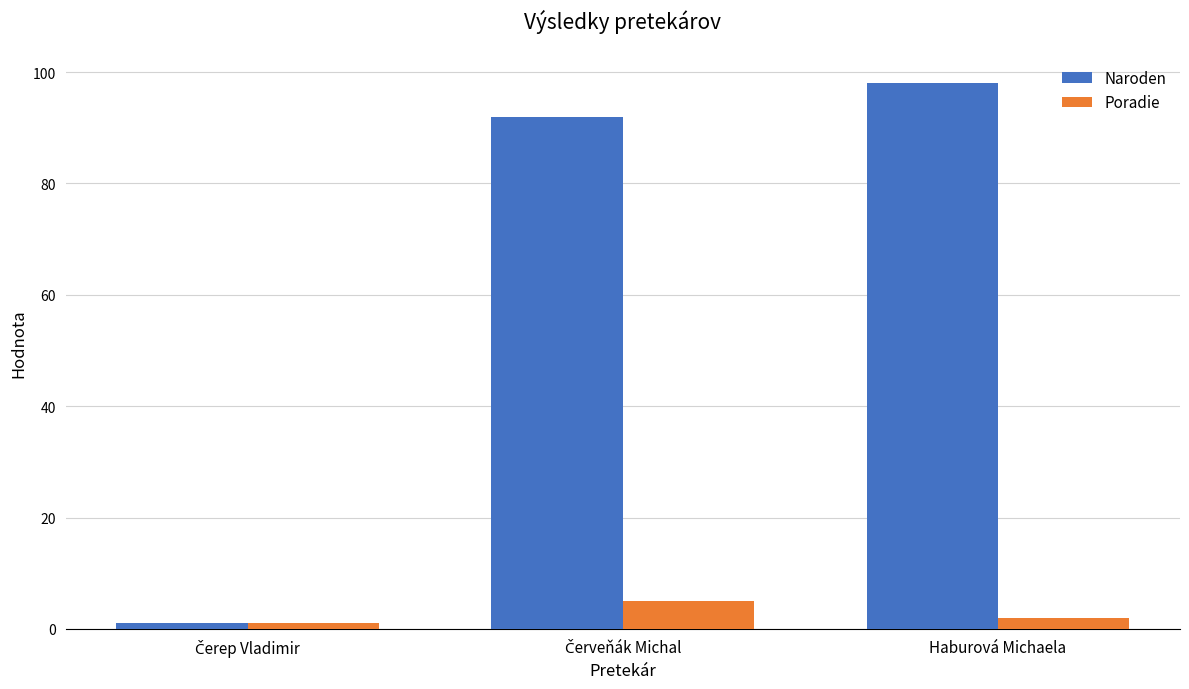

Reading left to right, what are all the values shown in this chart?

Naroden: 1	92	98
Poradie: 1	5	2